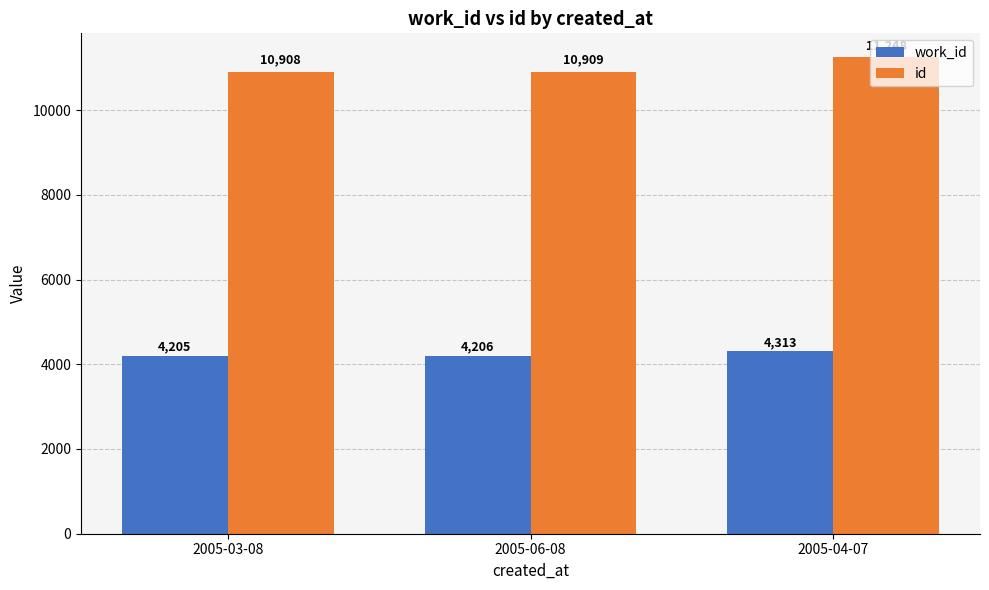

What is the spread (max minus min) of values at 2005-04-07?

6935